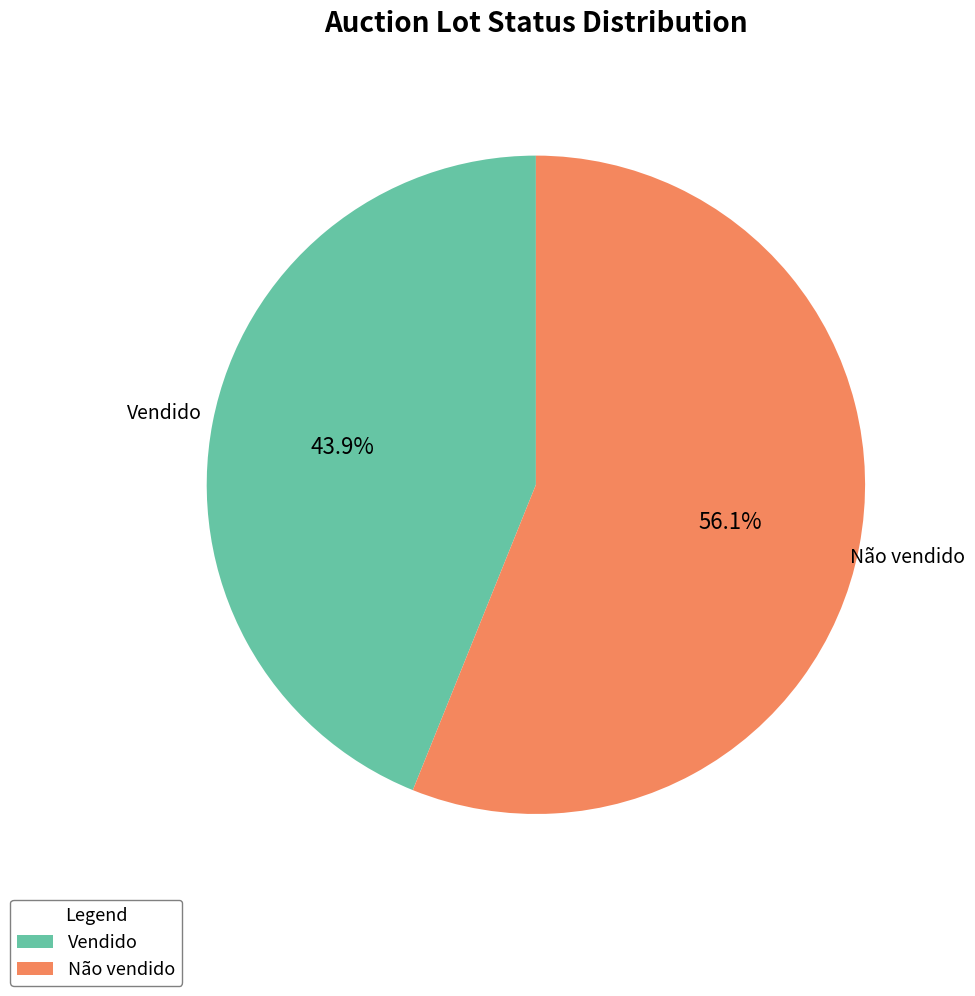

Which slice is the smallest?

Vendido